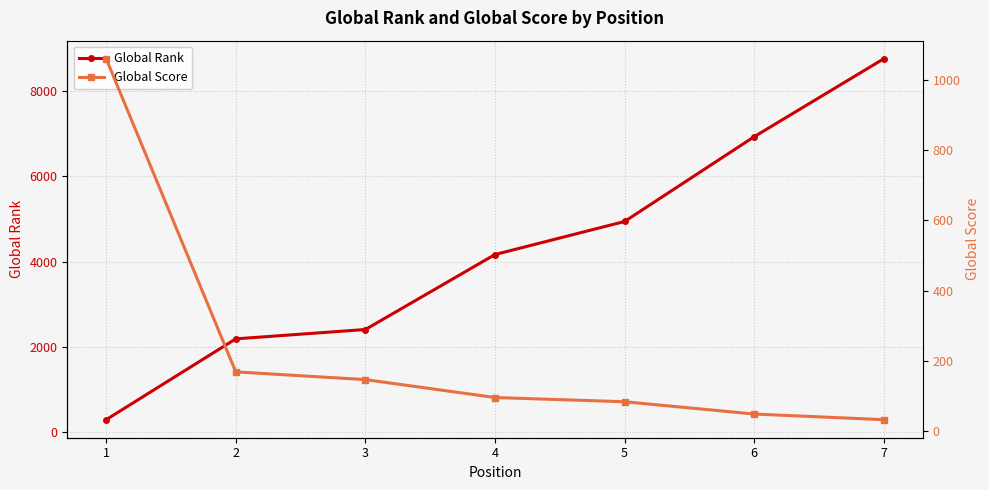

Between 4 and 3, which is larger?

4